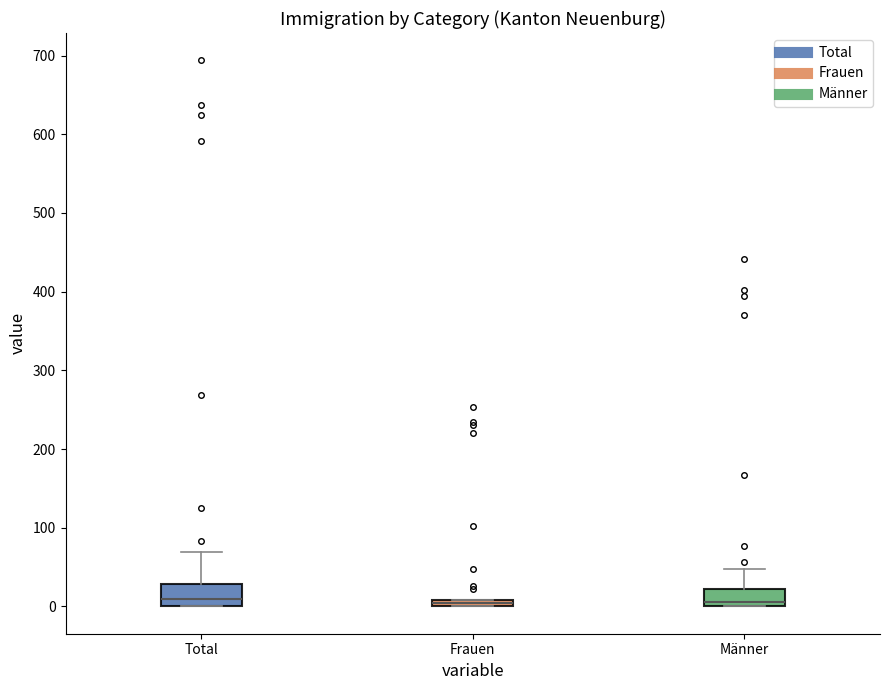

Where does the upper whisker of the box for Männer end on the y-axis? The values are not printed on the chart, so give them approximately, as read against the axis.

50